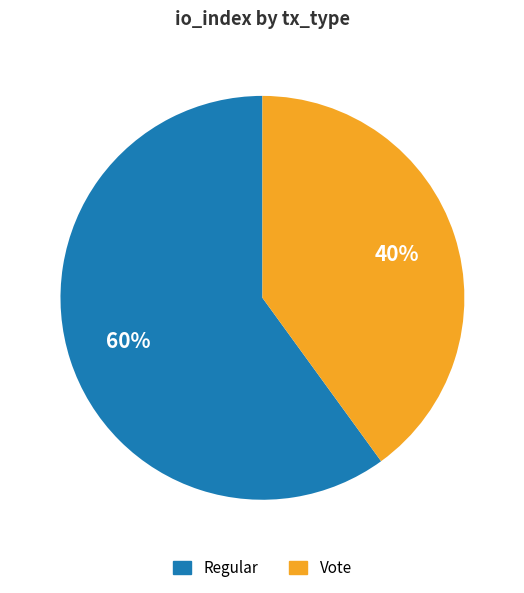

To the nearest percent, what is the average slice percentage?

50%